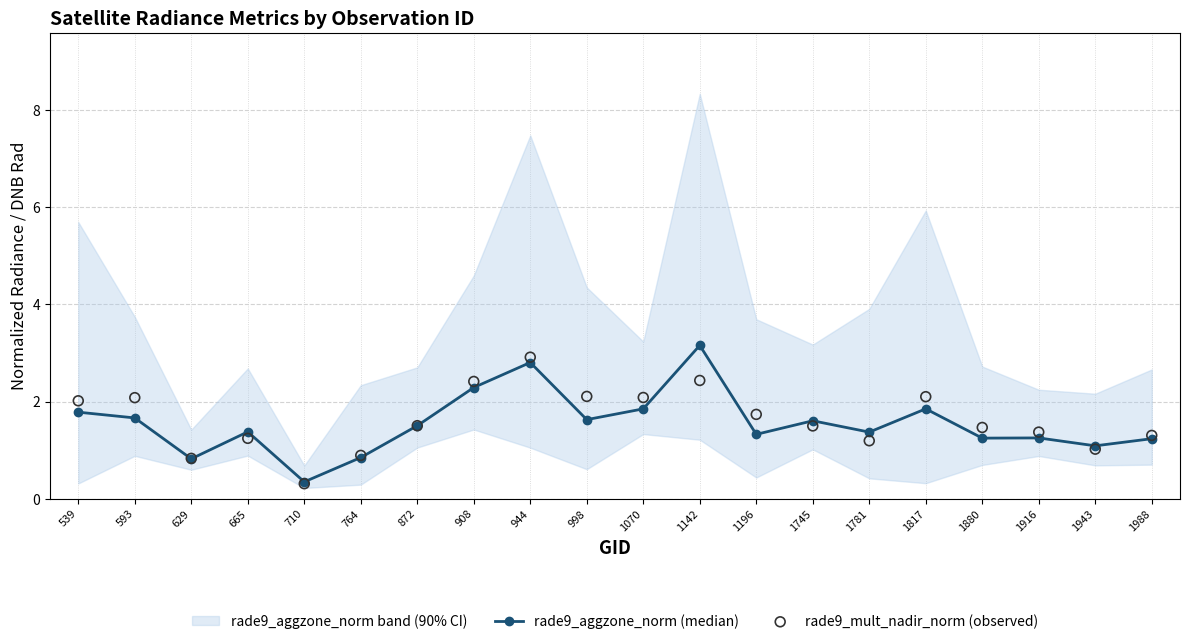

At how many categories does at least one series exceed 1?

17